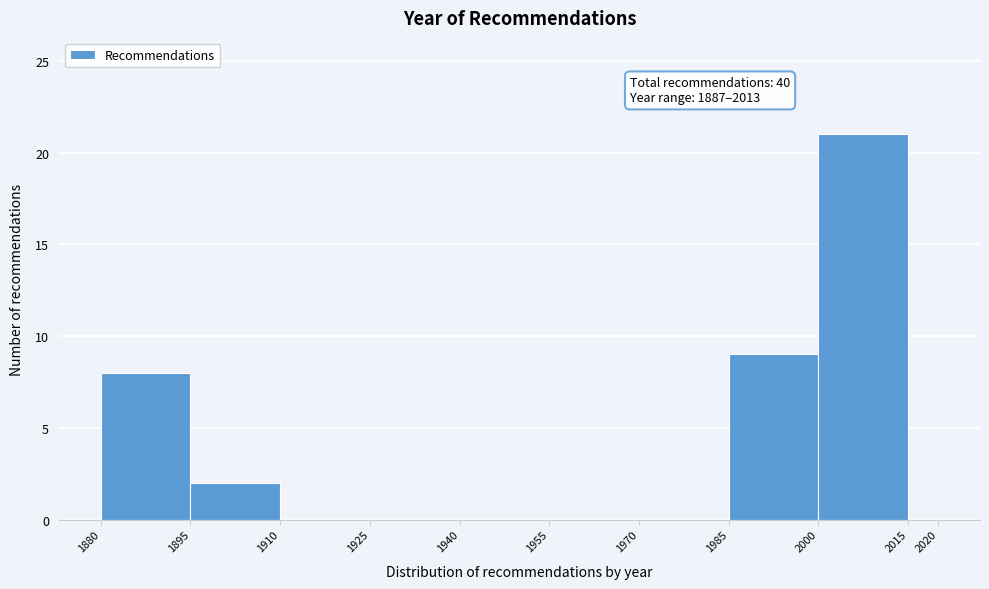

Which range on the x-axis has the tallest bar?

2000 to 2015